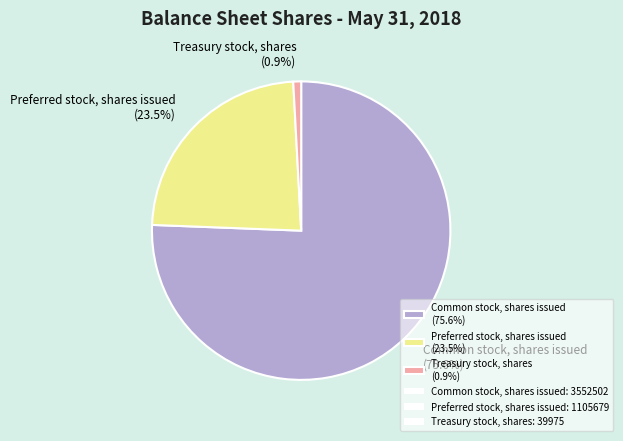

What is the total percentage of Common stock, shares issued and Treasury stock, shares?

76.5%